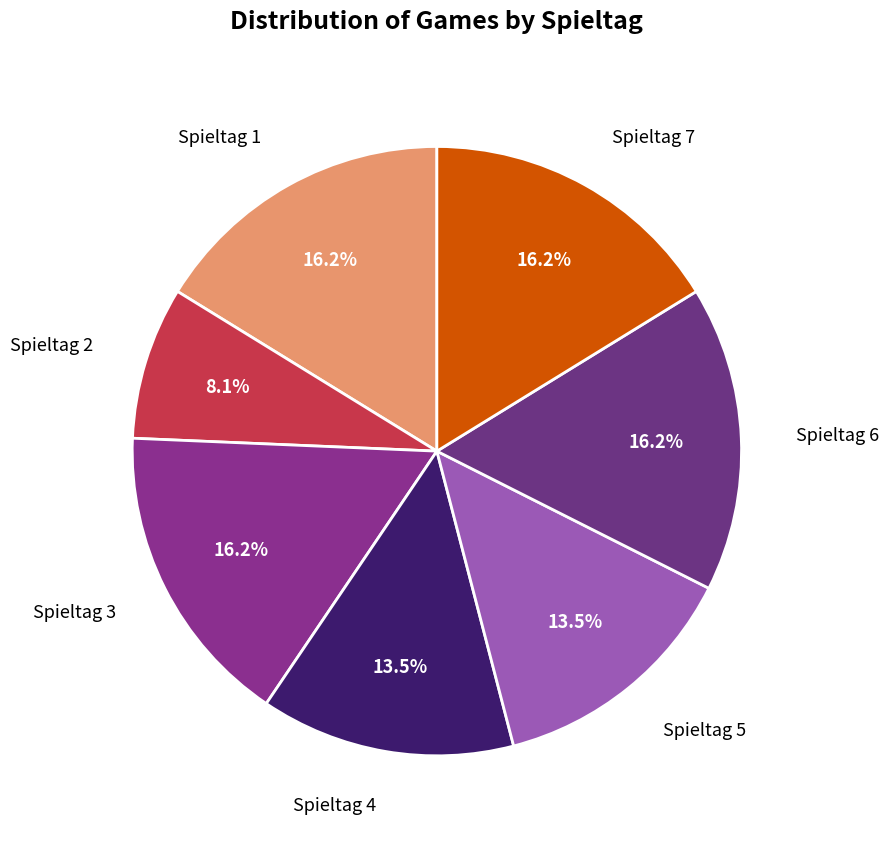

What percentage do Spieltag 7 and Spieltag 6 together represent?

32.4%